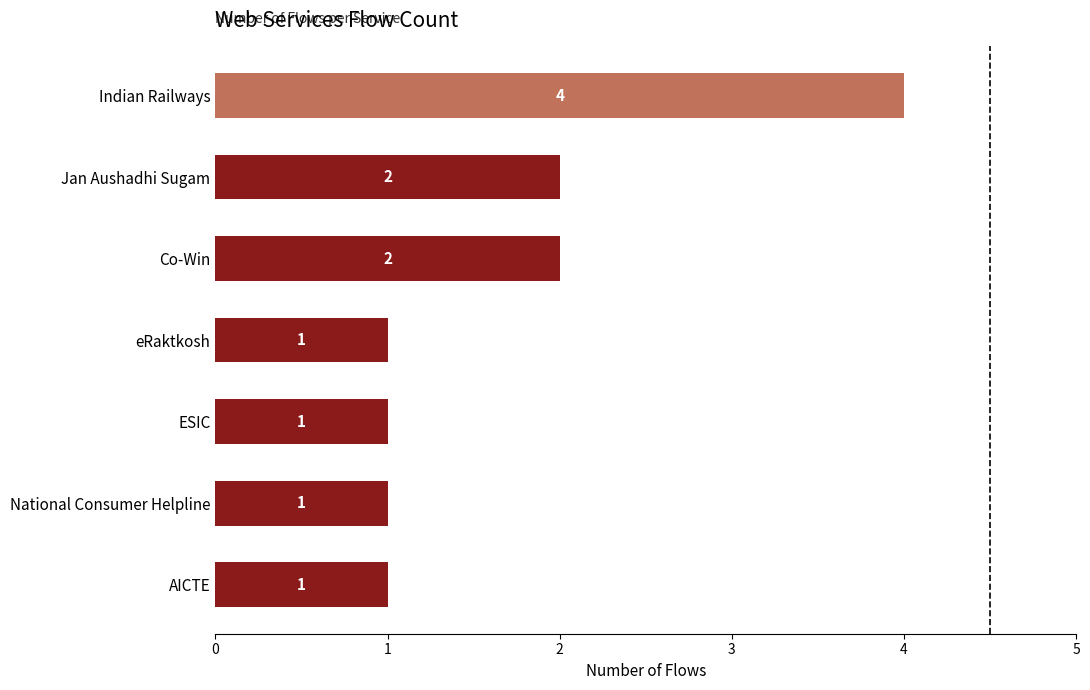

What is the value of the 1st bar from the top?

4